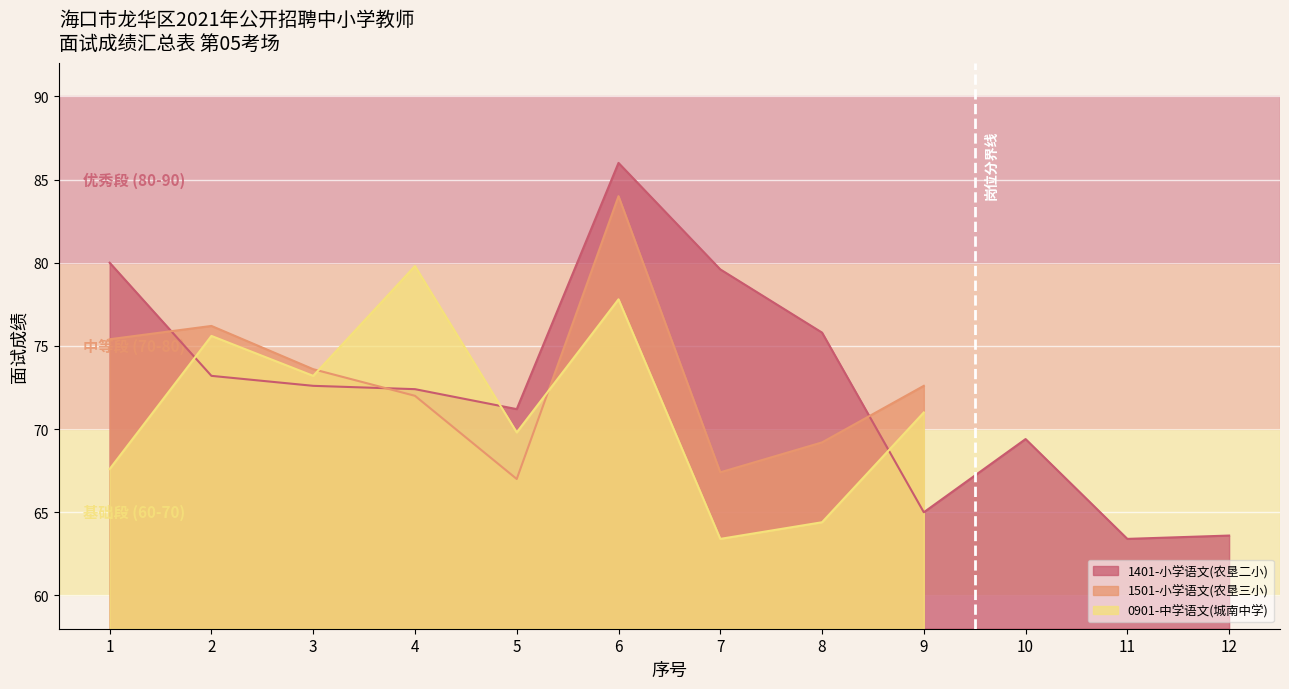

How many distinct data groups are displayed?

3